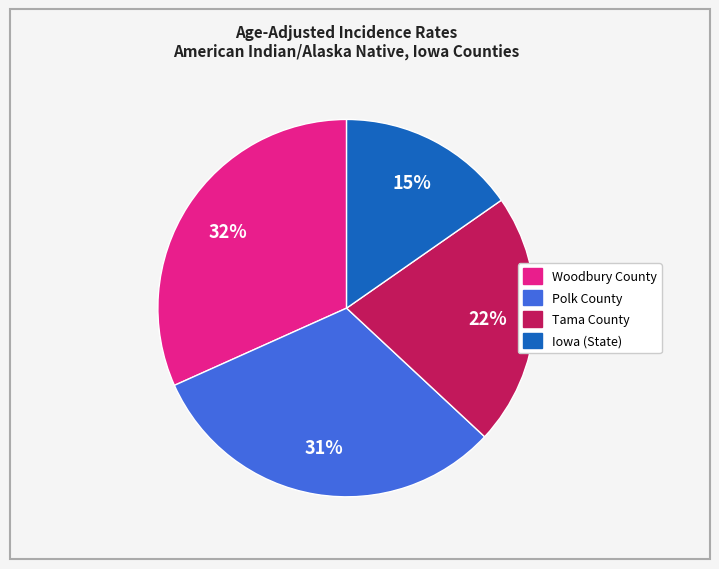

Is it true that Tama County is 36% of the pie?

False